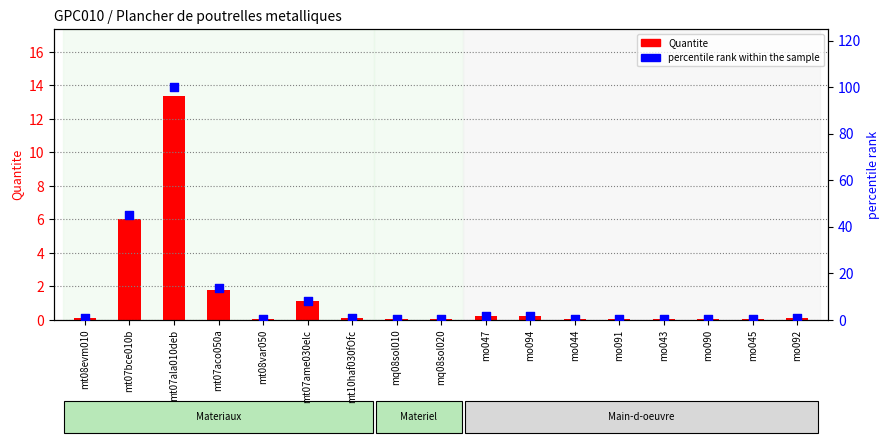

Which series has the largest total across all categories?

percentile rank within the sample